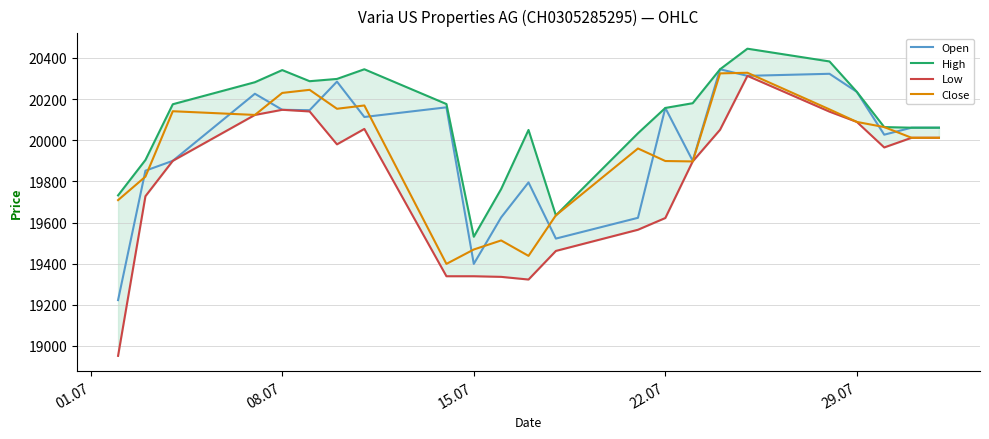

List the series in order of their peak value, highest first.

High, Open, Close, Low